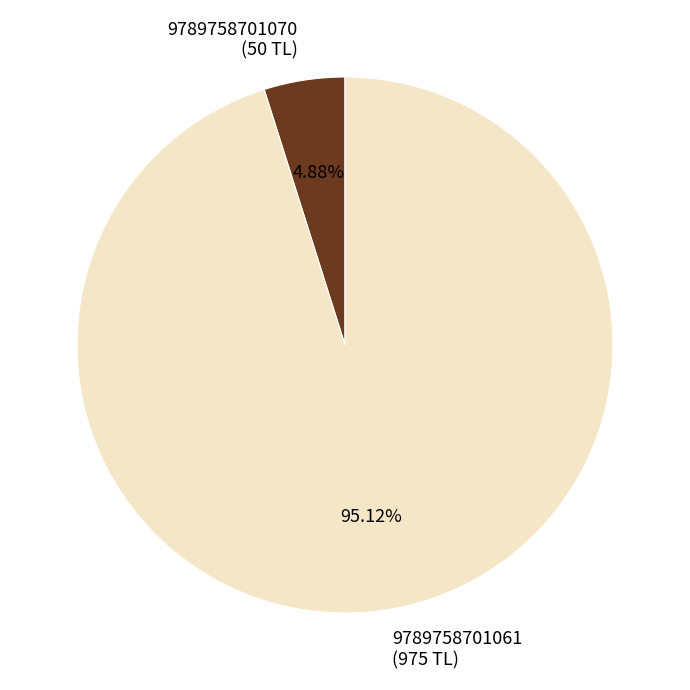

To the nearest percent, what percentage of the pie is 9789758701070?

5%